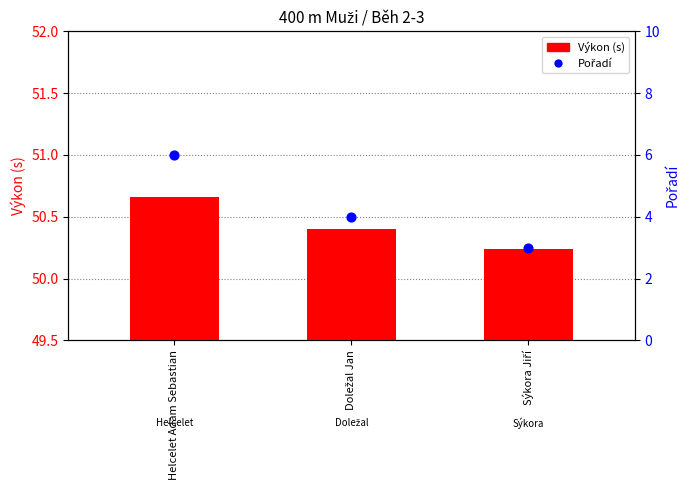

Which series has the largest total across all categories?

Výkon (s)